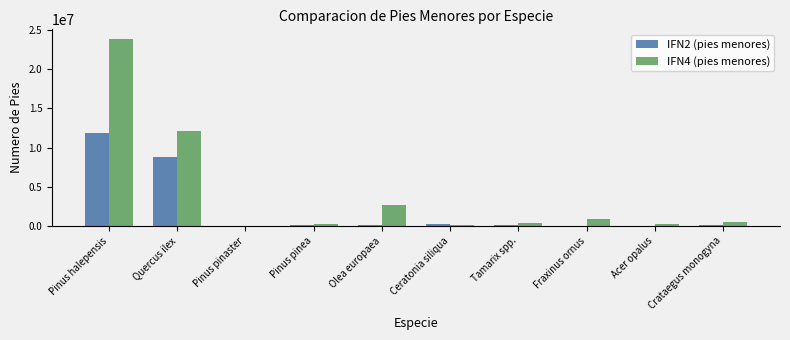

What is the sum of all IFN4 (pies menores) values?

41016437.4